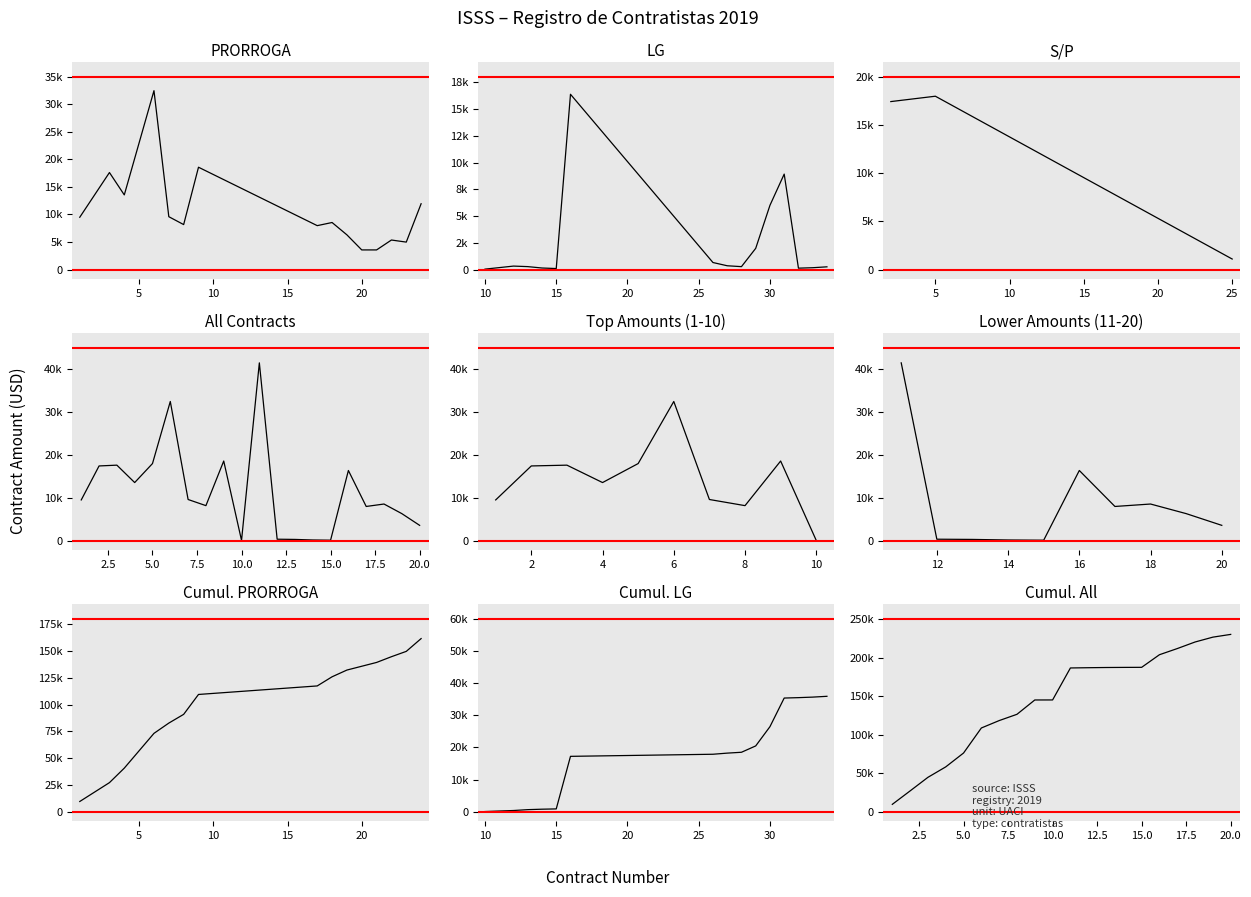

Where is the first local minimum?

15